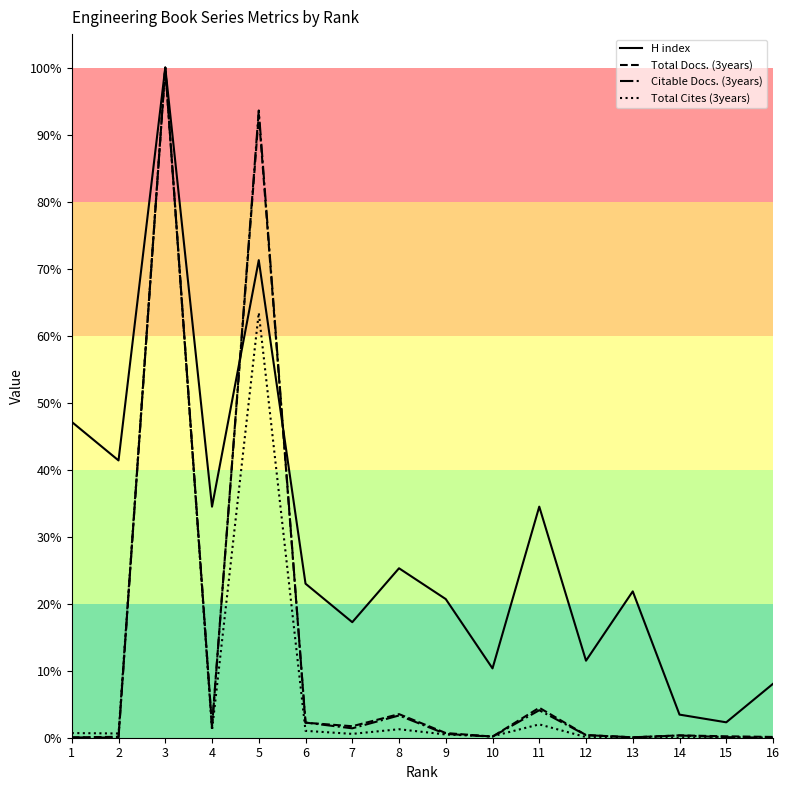

Where is the first local minimum for Citable Docs. (3years)?

2